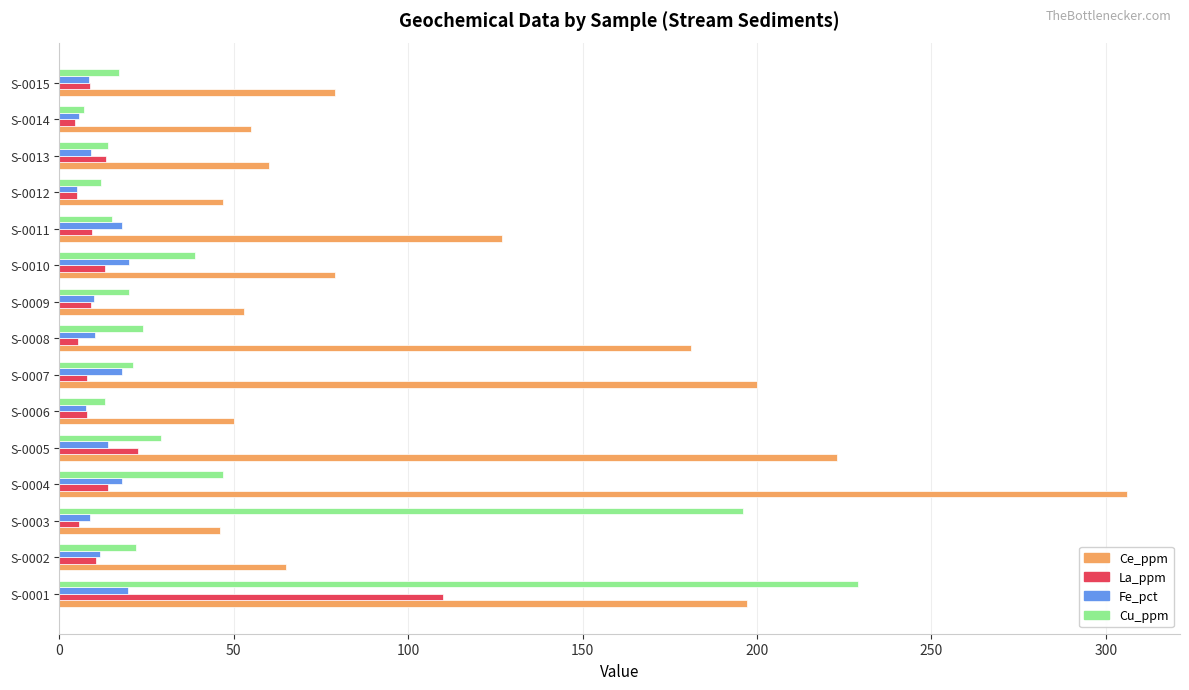

List the series in order of their peak value, lowest first.

Fe_pct, La_ppm, Cu_ppm, Ce_ppm